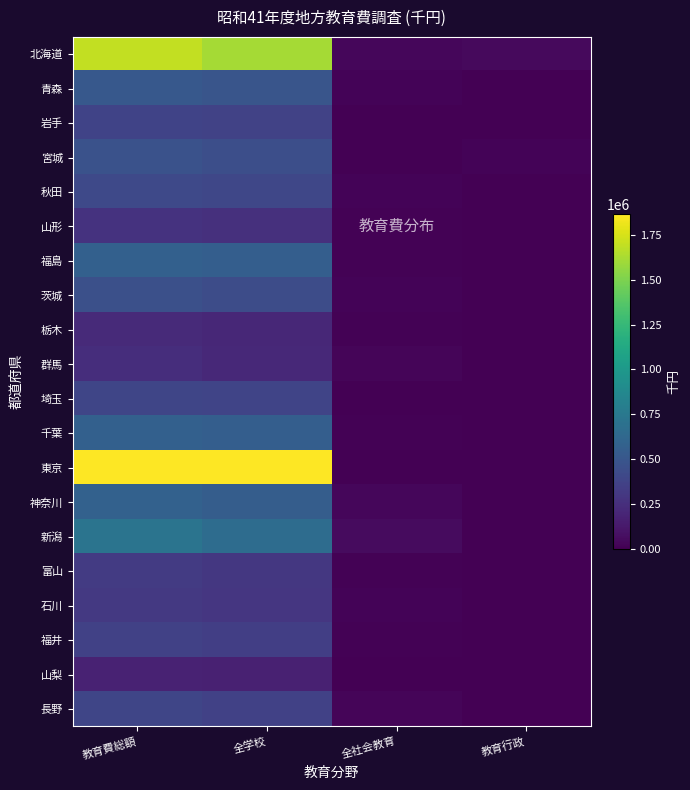

List the series in order of their peak value, lowest first.

山梨, 栃木, 群馬, 山形, 石川, 富山, 福井, 岩手, 長野, 埼玉, 秋田, 茨城, 宮城, 青森, 千葉, 福島, 神奈川, 新潟, 北海道, 東京